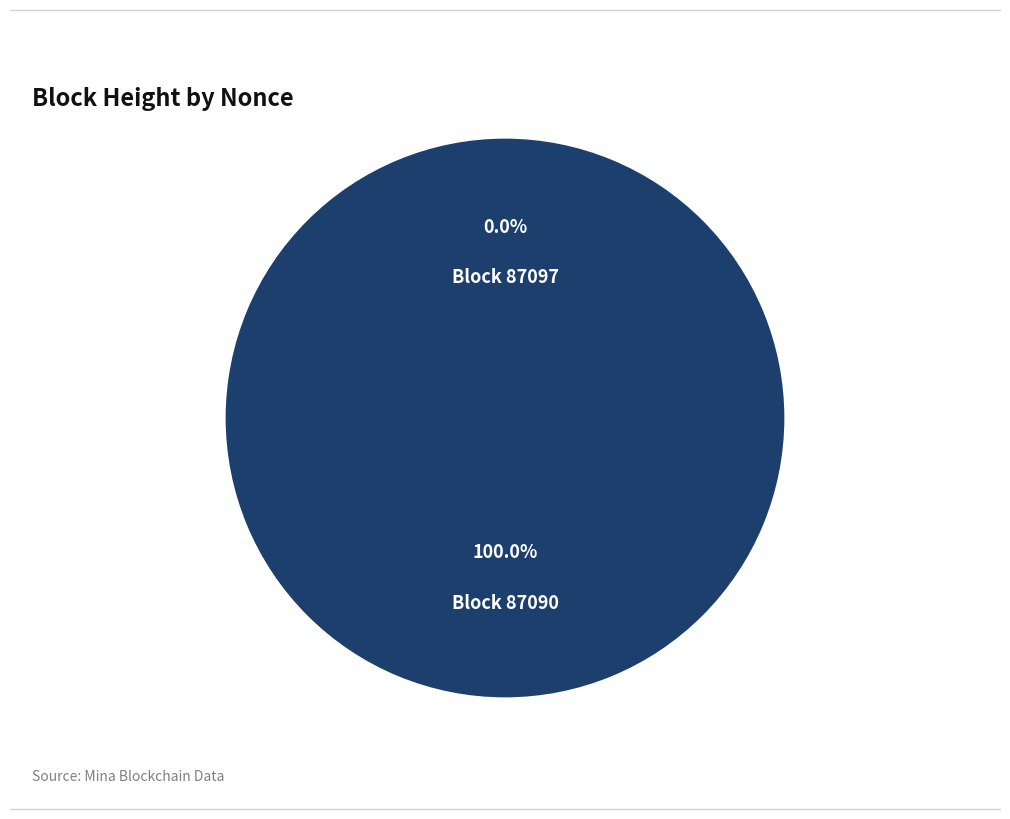

What is the largest slice in the pie chart?

87090